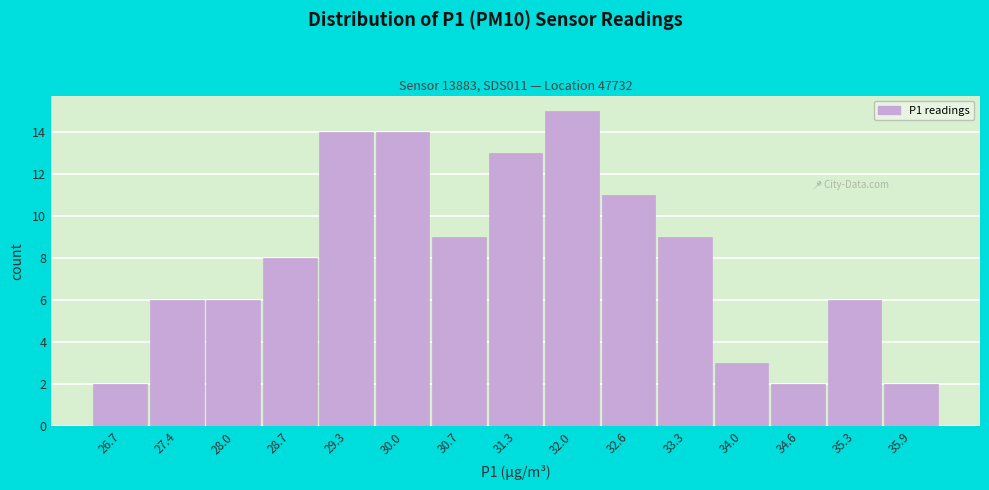

Reading left to right, transcribe this chart: for each bar, give the range it covers on the x-axis and its height. Neither the bar edges nor the heights are printed on the chart, so give them approximately, as read against the axes.

26.37 to 27.03: 2
27.03 to 27.69: 6
27.69 to 28.35: 6
28.35 to 29.01: 8
29.01 to 29.67: 14
29.67 to 30.33: 14
30.33 to 30.99: 9
30.99 to 31.65: 13
31.65 to 32.31: 15
32.31 to 32.97: 11
32.97 to 33.63: 9
33.63 to 34.29: 3
34.29 to 34.95: 2
34.95 to 35.61: 6
35.61 to 36.27: 2